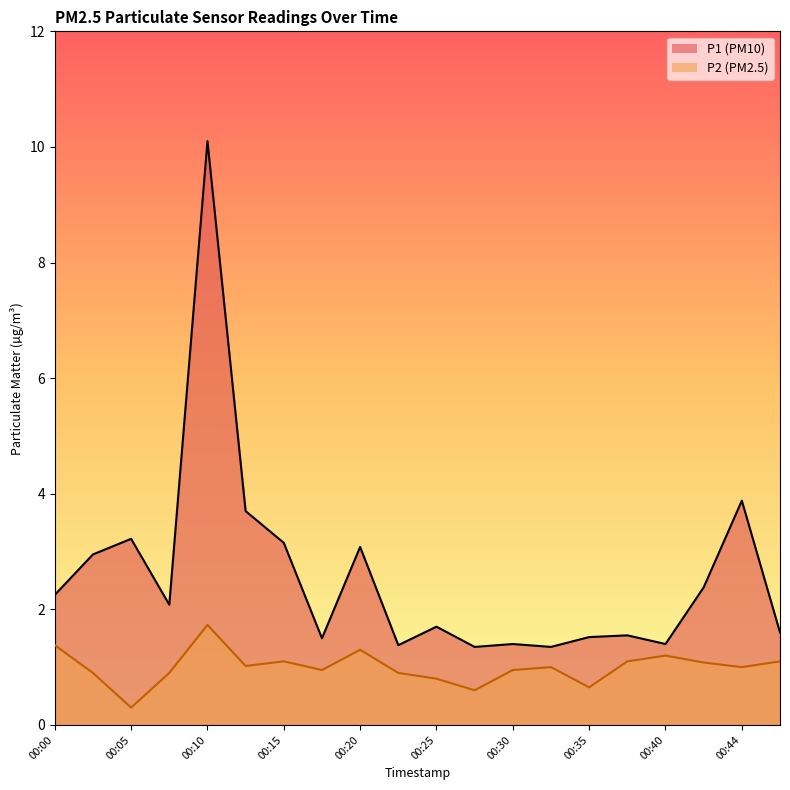

The value of P1 line at 00:20 is 1.4. True or false?

False